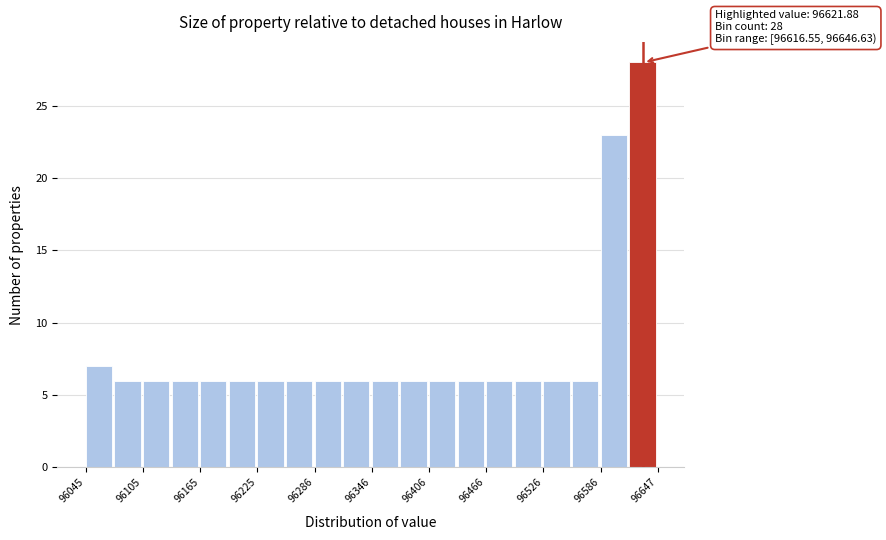

Read against the x-axis, roughly where is the centre of the tallest bar?

96630